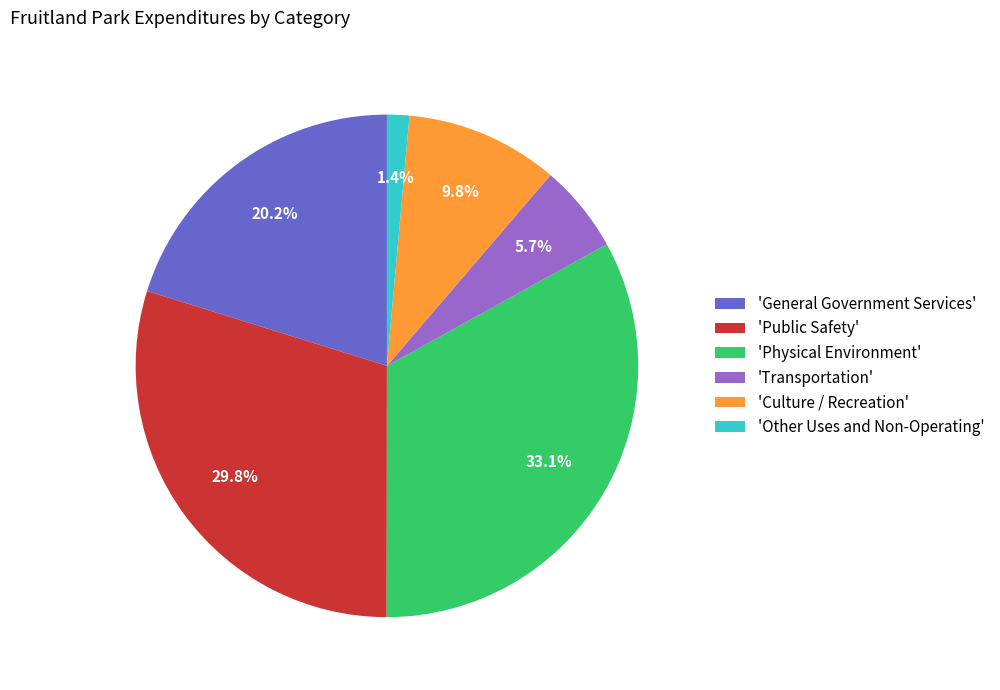

What portion of the pie excludes 'General Government Services'?

79.8%